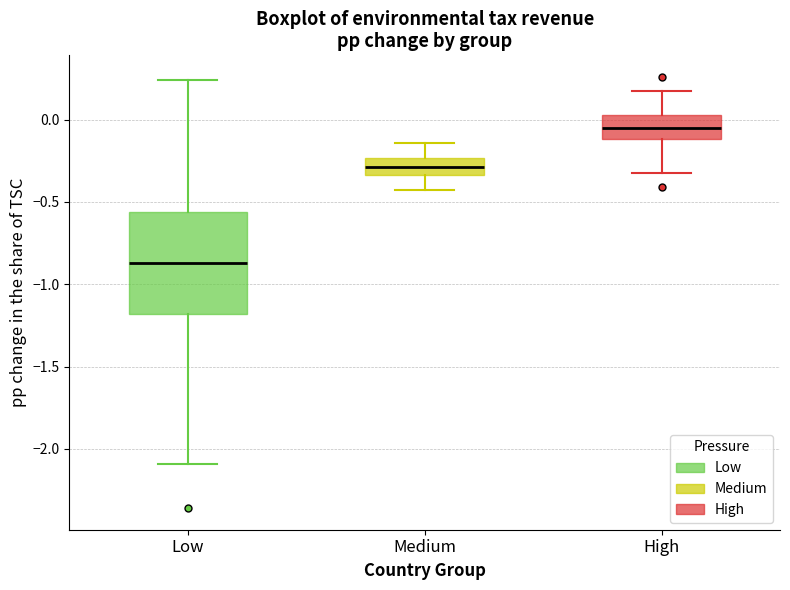

Reading left to right, read every box against the y-axis: the position of its median line, the range the box covers, and the ends of its whiskers. The values are not printed on the chart, so give them approximately, as read against the axis.

Low: median -0.85, box -1.20 to -0.55, whiskers -2.10 to 0.25
Medium: median -0.30, box -0.35 to -0.25, whiskers -0.45 to -0.15
High: median -0.05, box -0.10 to 0.05, whiskers -0.30 to 0.20